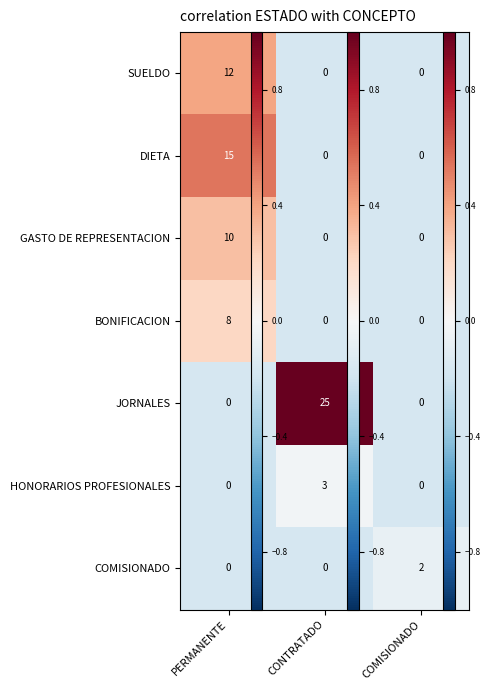

List the series in order of their peak value, highest first.

JORNALES, DIETA, SUELDO, GASTO DE REPRESENTACION, BONIFICACION, HONORARIOS PROFESIONALES, COMISIONADO